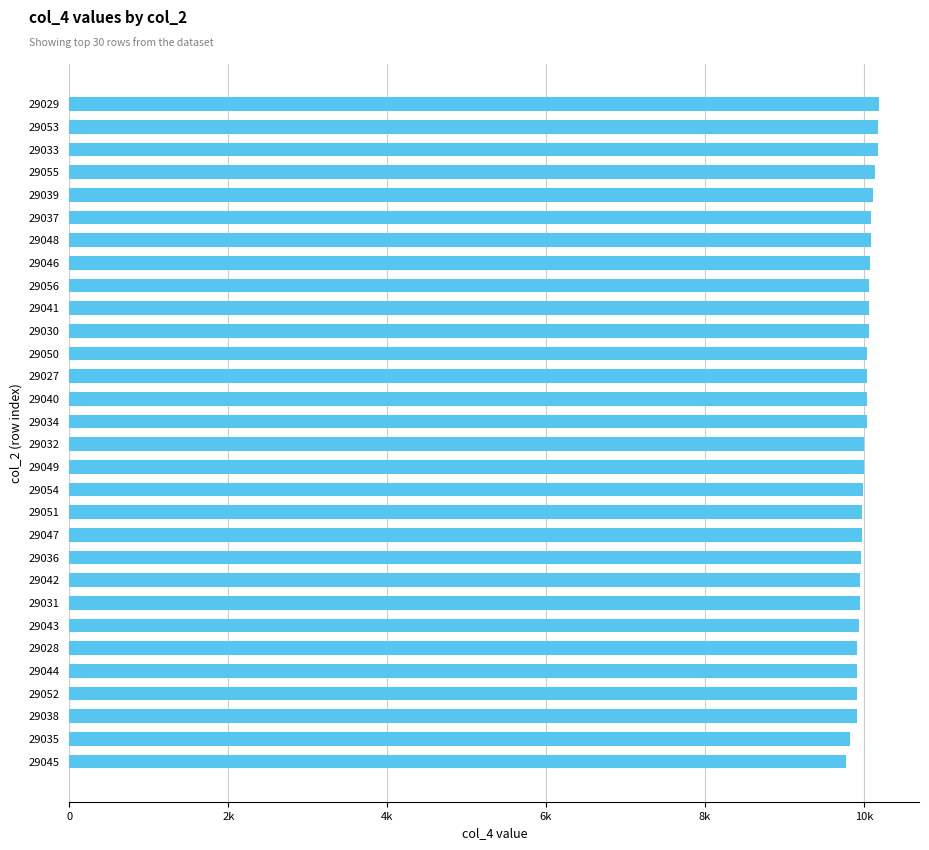

What is the difference between the maximum and minimum values?

419